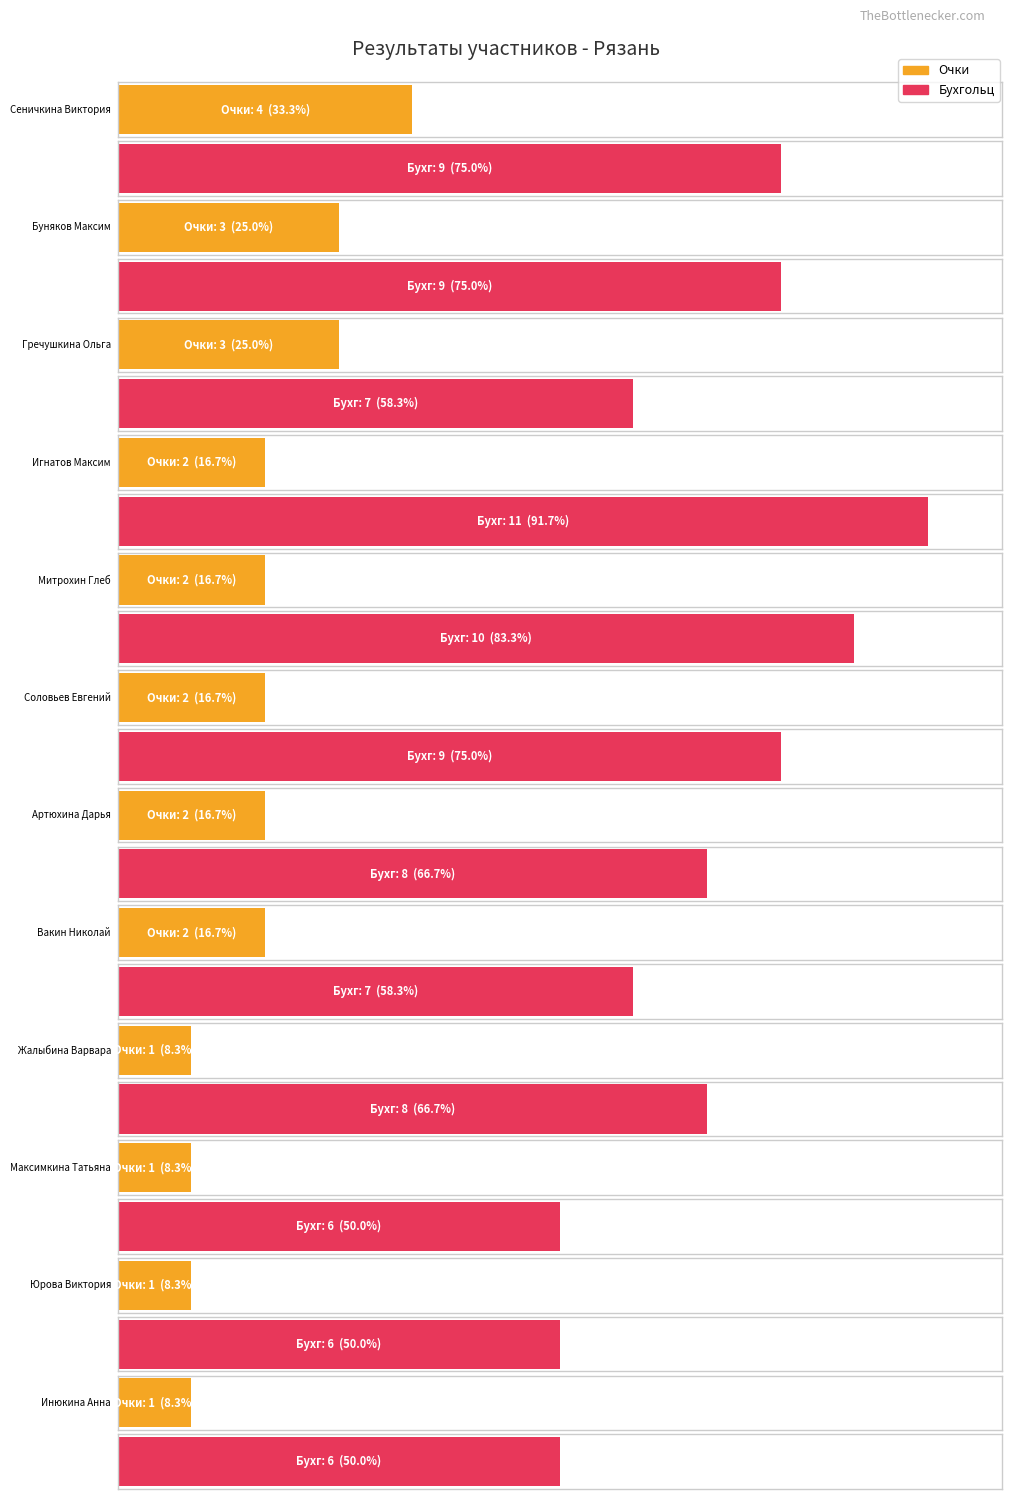

The Берг series shows 0 at Инюкина Анна. True or false?

False